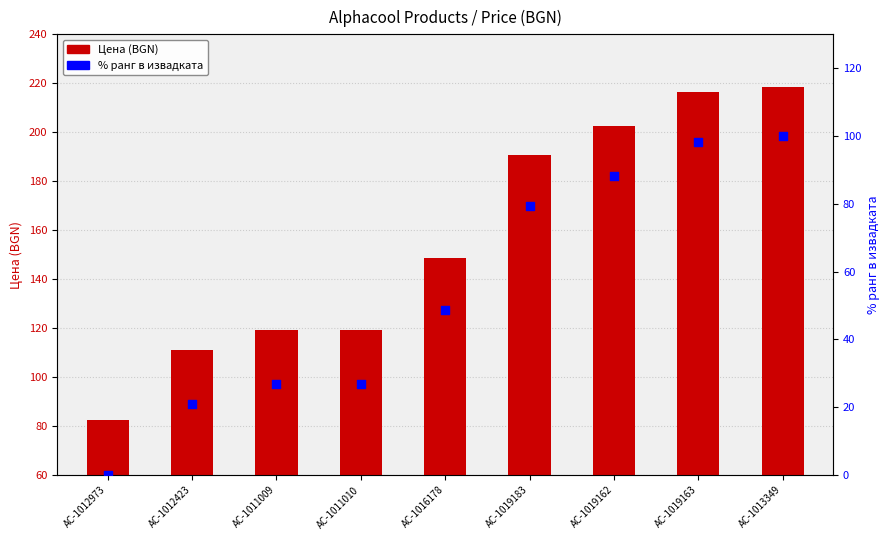

At which category is the sum across all series the highest?

AC-1013349